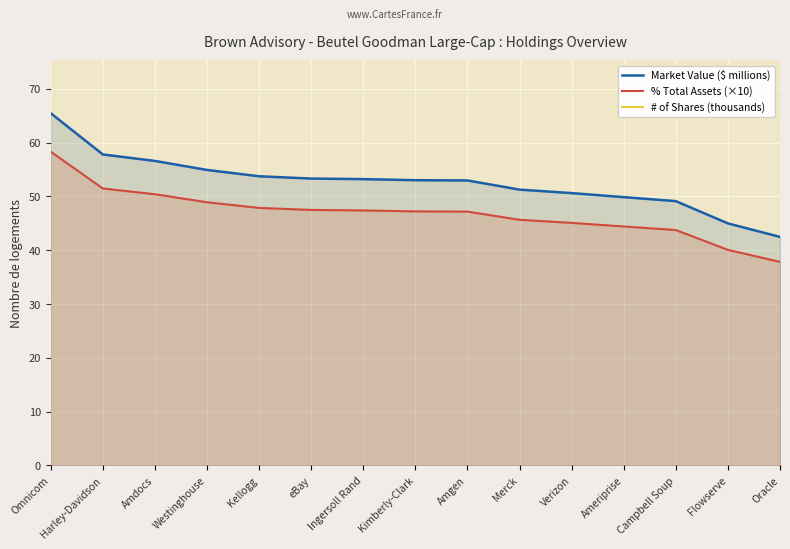

At Verizon, list the series in order from smallest to largest.

% Total Assets (×10), Market Value ($ millions), # of Shares (thousands)